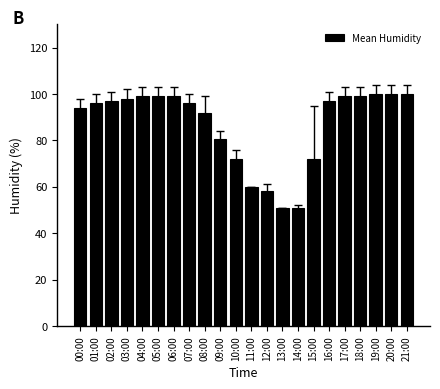

What is the approximate value at 09:00?

80.5